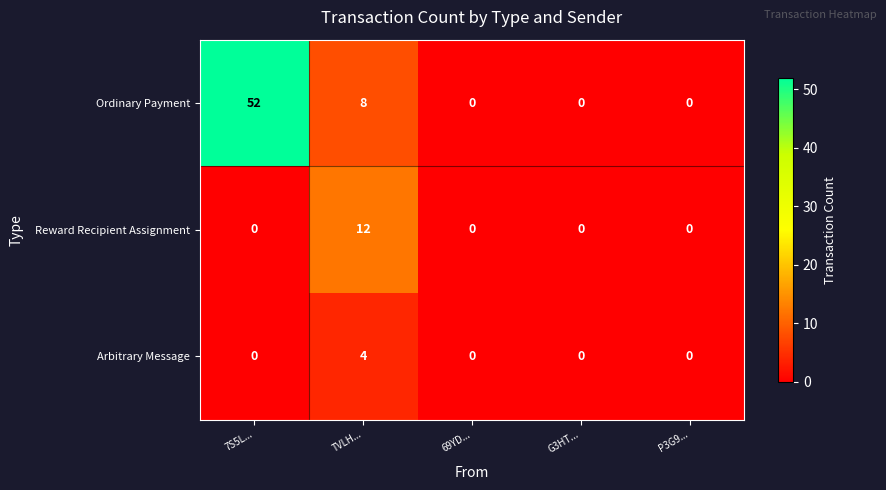

Reading left to right, extract all data points from this chart.

Ordinary Payment: 52	8	0	0	0
Reward Recipient Assignment: 0	12	0	0	0
Arbitrary Message: 0	4	0	0	0